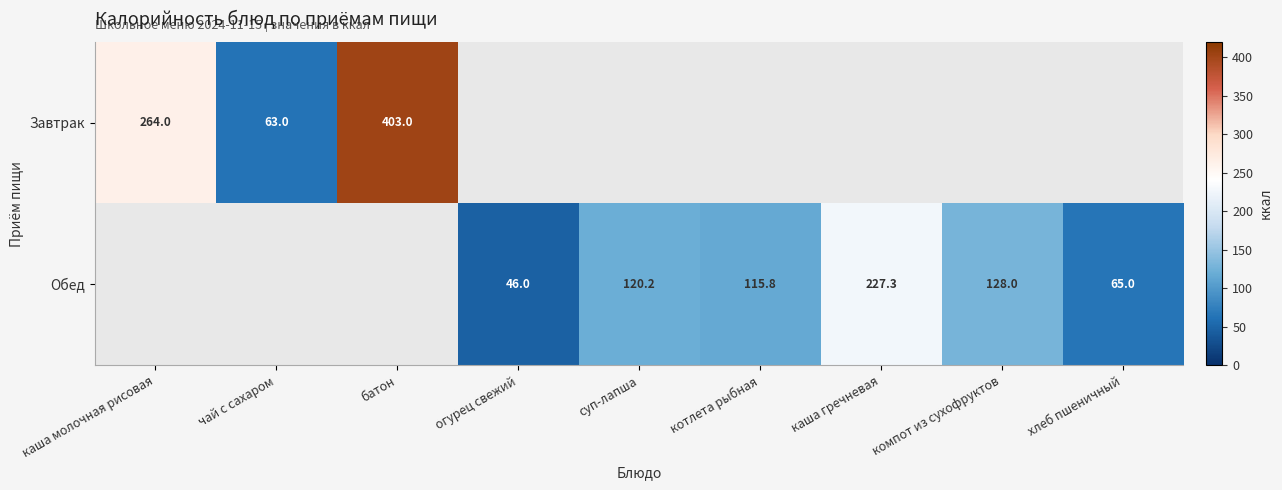

Between суп-лапша and каша гречневая, which is larger?

каша гречневая